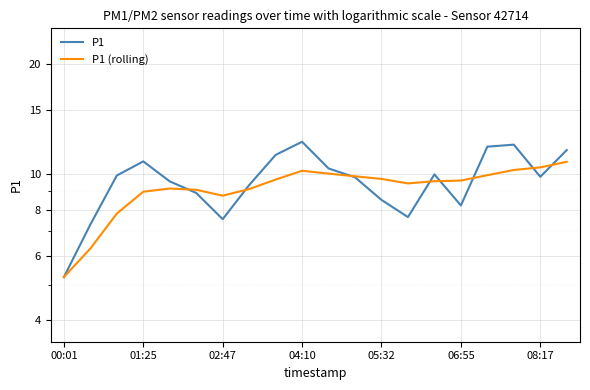

What is the lowest value of the P1 (rolling) series?

5.2